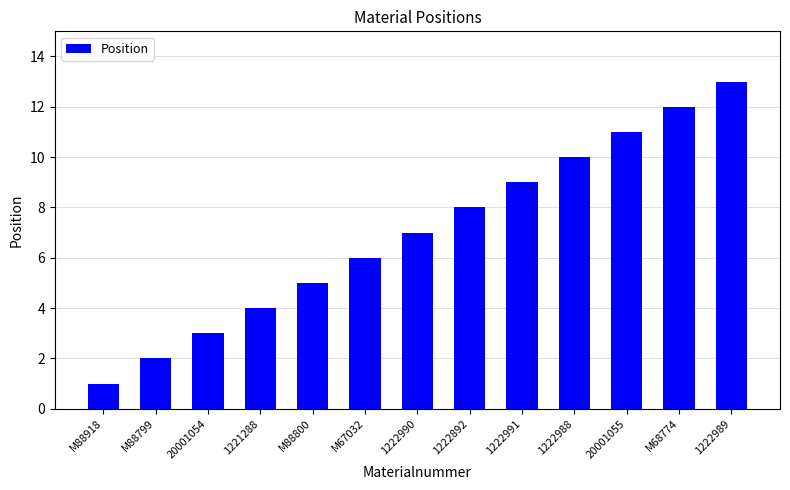

What is the value of the 12th bar from the left?

12